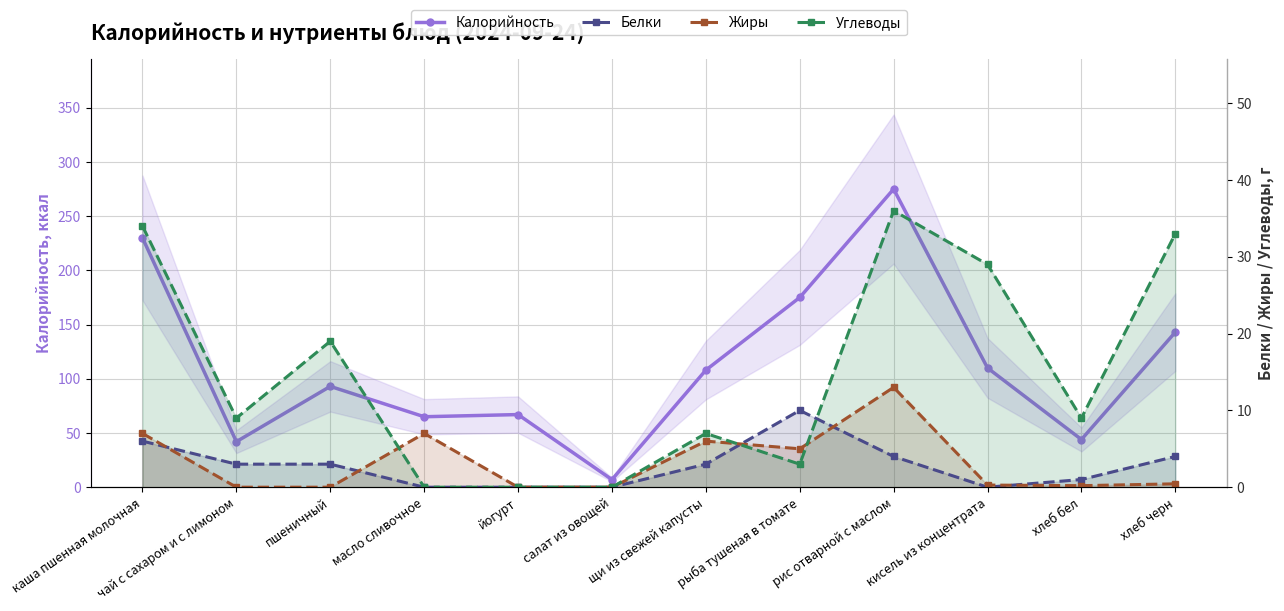

At which category does Жиры reach its first local valley?

рыба тушеная в томате